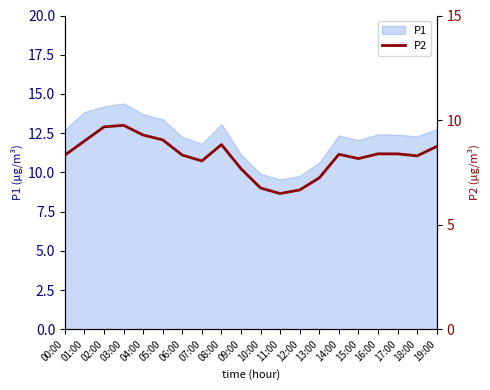

How many lines are shown in the chart?

1